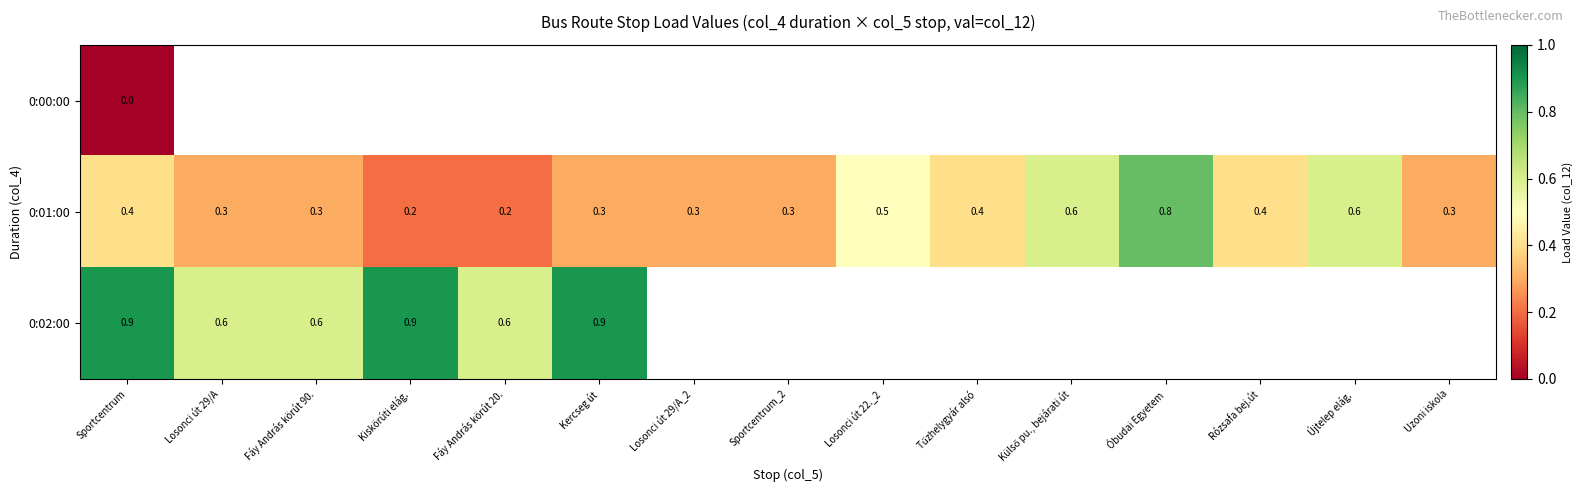

What is the lowest value of the 0:01:00 series?

0.2